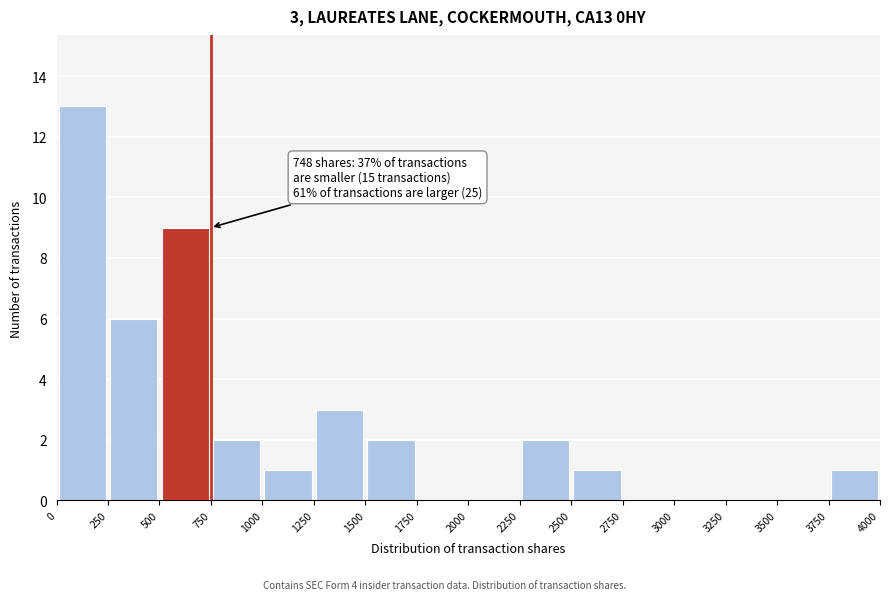

Which range on the x-axis has the tallest bar?

0 to 250